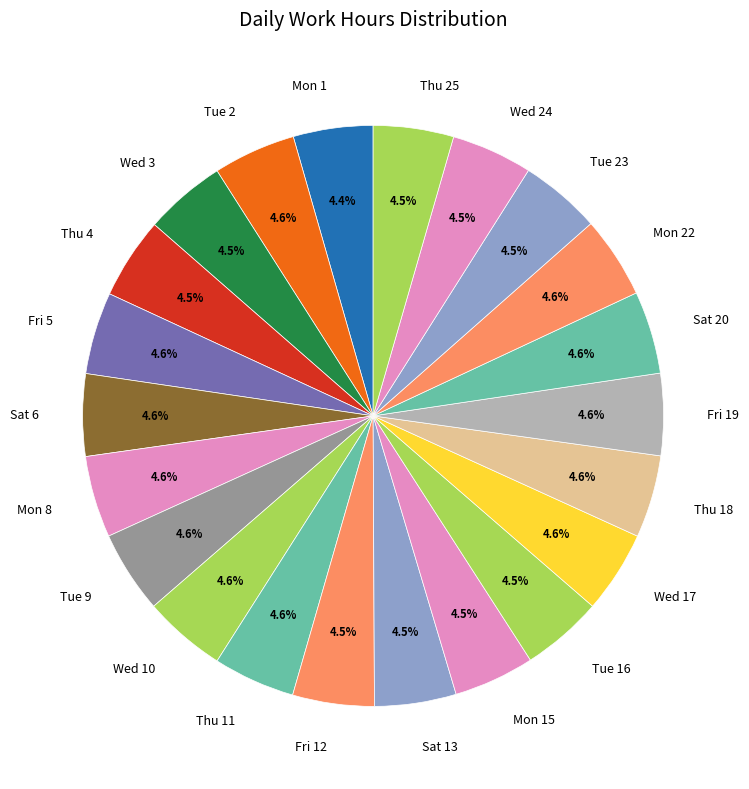

What portion of the pie excludes Tue 9?

95.4%